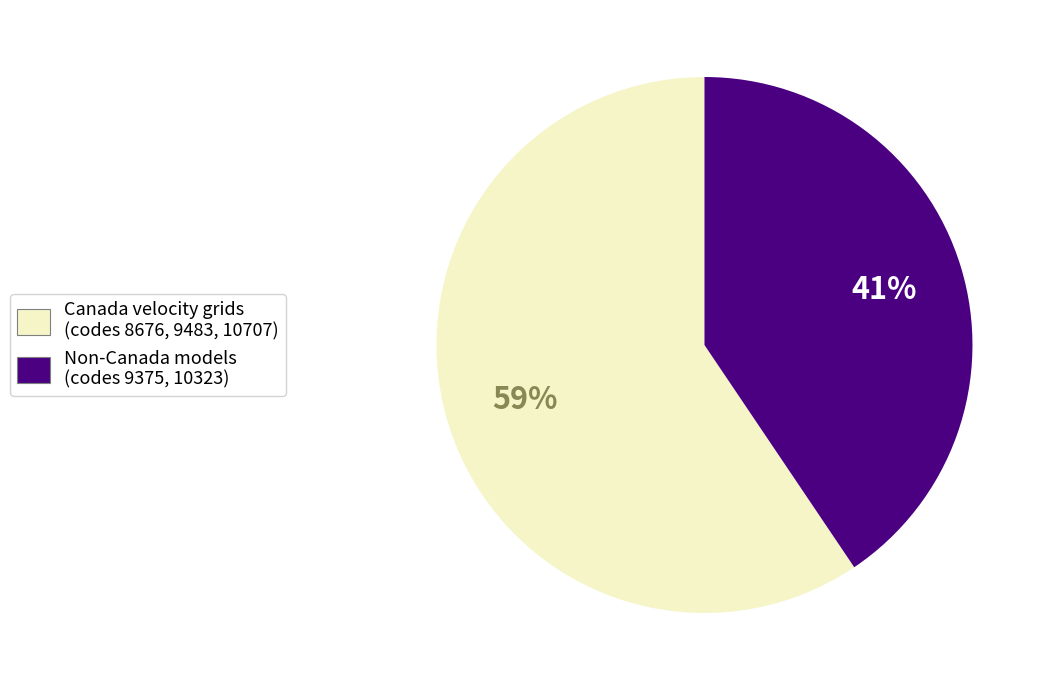

Rank the categories by value from highest to lowest.

Canada velocity grids (codes 8676, 9483, 10707), Non-Canada models (codes 9375, 10323)